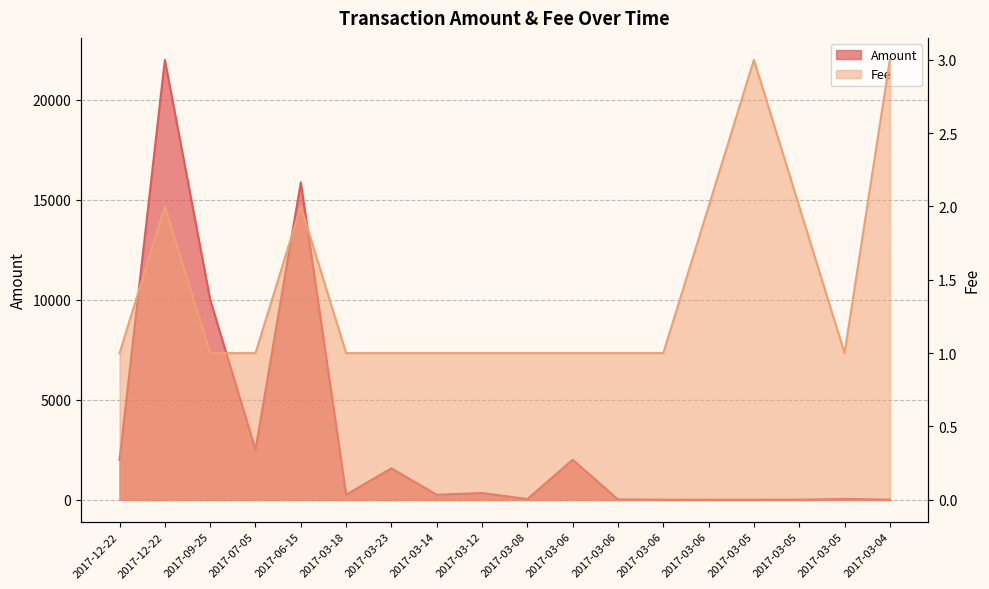

How many lines are shown in the chart?

2